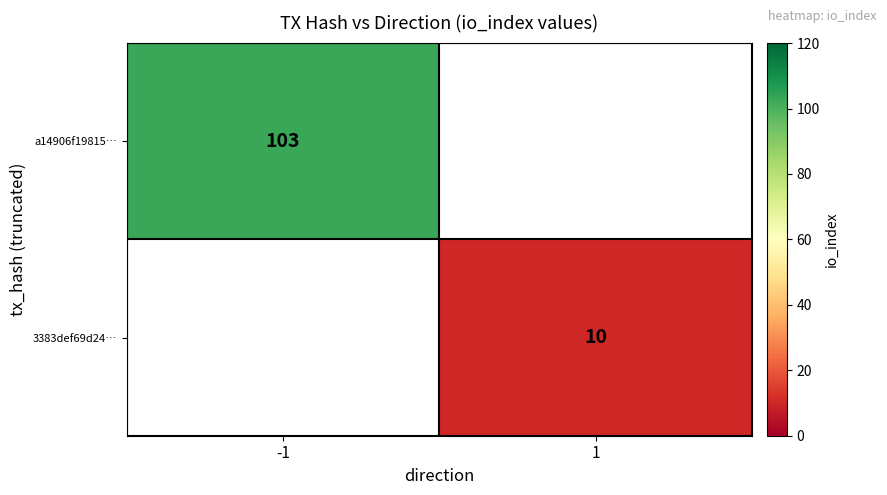

The value of 3383def69d24… at 1 is 3. True or false?

False